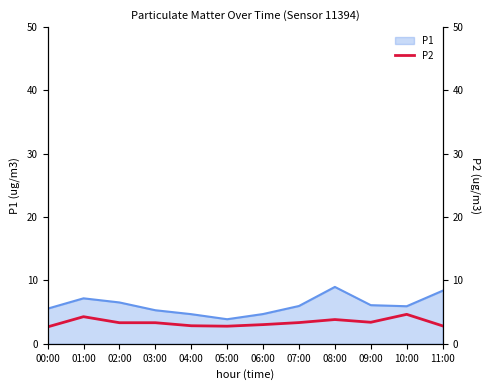

At which label is the value closest to 3?

06:00